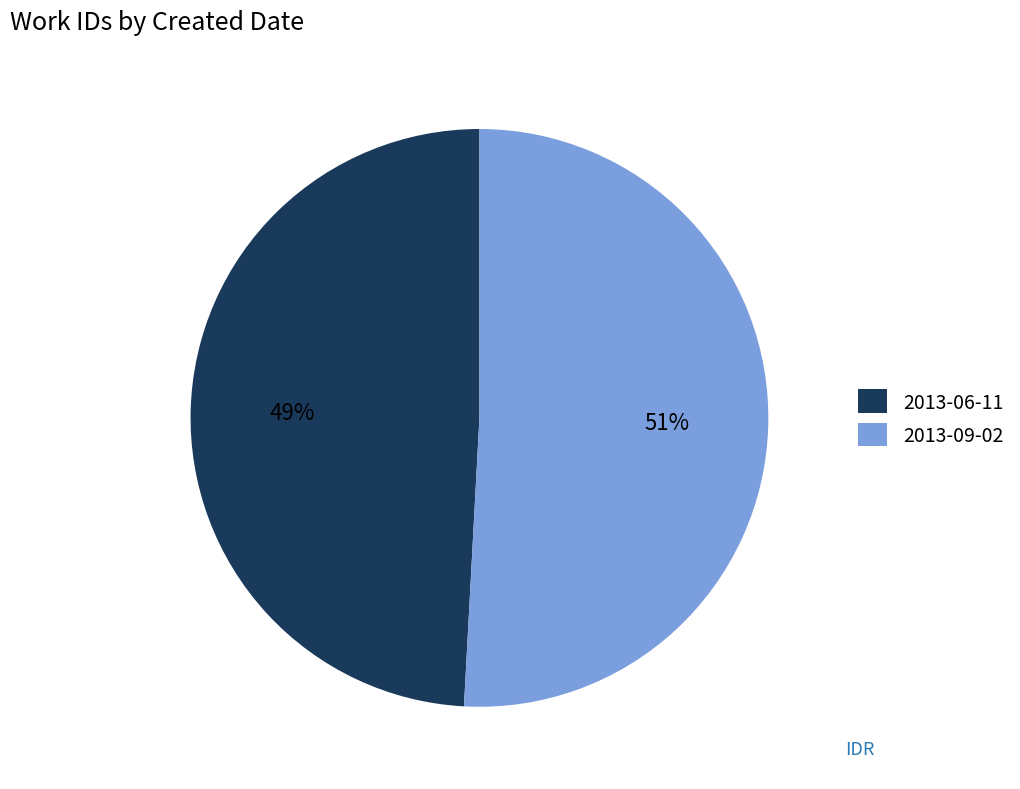

Combined, do 2013-09-02 and 2013-06-11 account for over 50%?

Yes